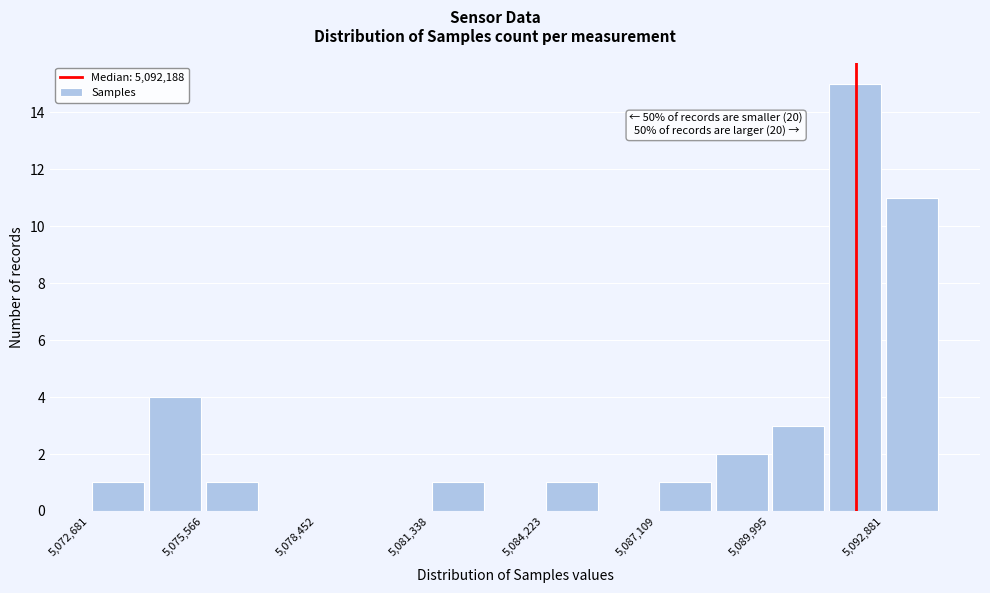

Read against the x-axis, roughly where is the centre of the tallest bar?

5092000